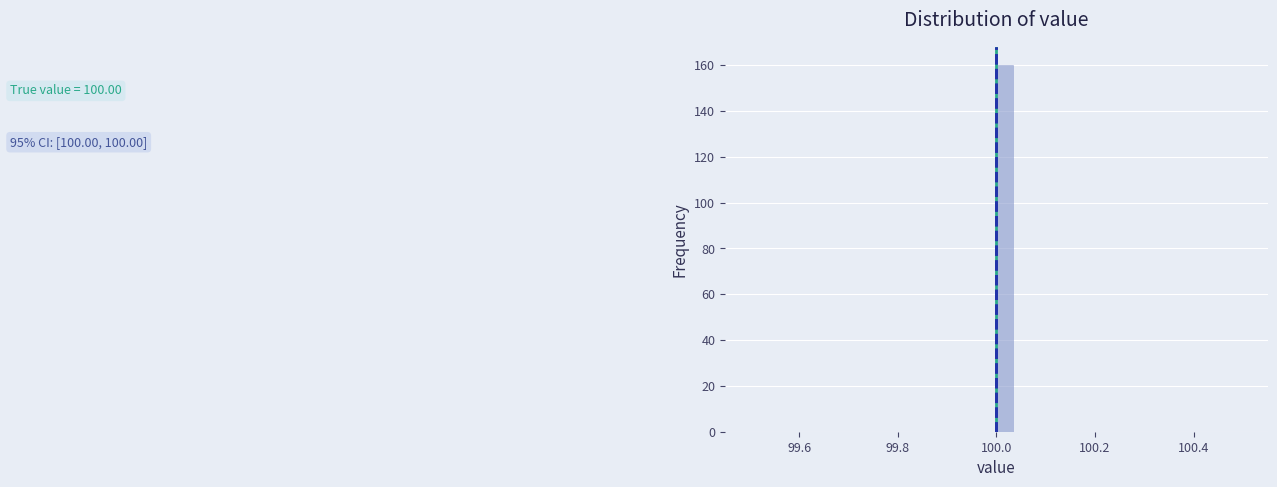

Around what value on the x-axis is the tallest bar? Give the approximate position of its centre, as read against the axis.

100.02